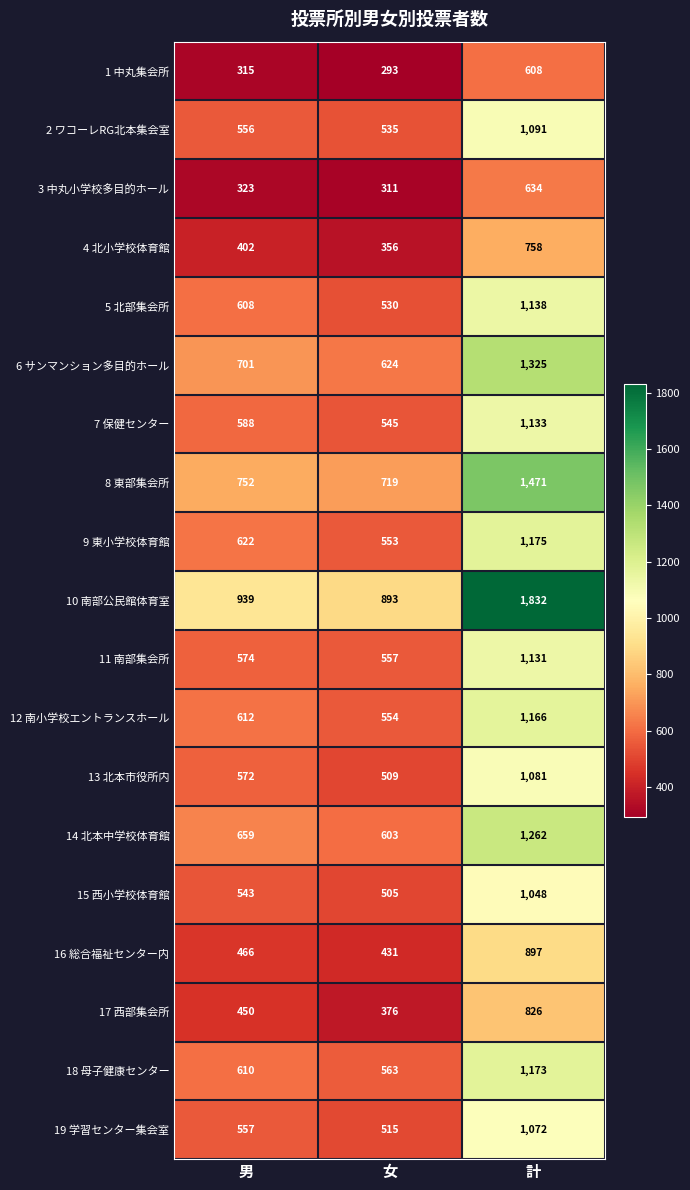

List the series in order of their peak value, lowest first.

1 中丸集会所, 3 中丸小学校多目的ホール, 4 北小学校体育館, 17 西部集会所, 16 総合福祉センター内, 15 西小学校体育館, 19 学習センター集会室, 13 北本市役所内, 2 ワコーレRG北本集会室, 11 南部集会所, 7 保健センター, 5 北部集会所, 12 南小学校エントランスホール, 18 母子健康センター, 9 東小学校体育館, 14 北本中学校体育館, 6 サンマンション多目的ホール, 8 東部集会所, 10 南部公民館体育室